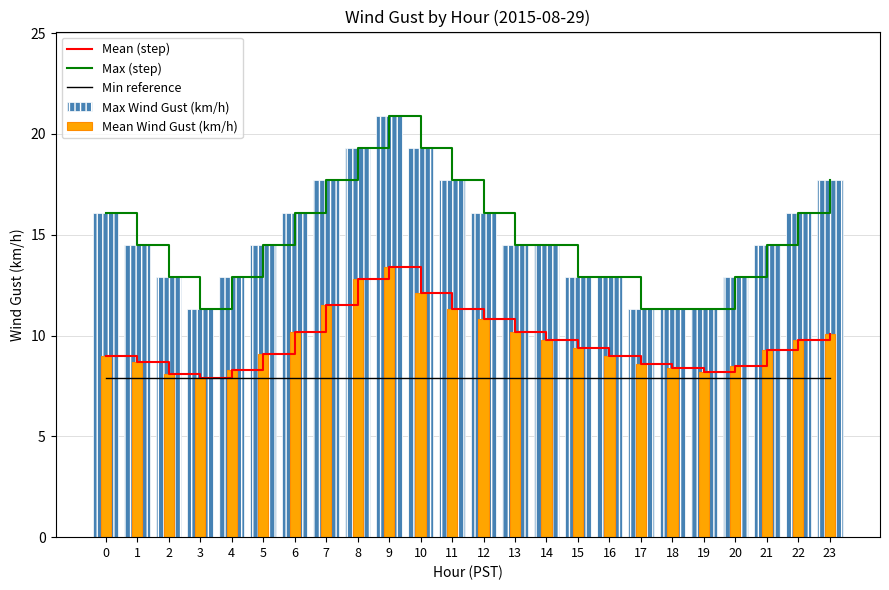

Which series has the largest total across all categories?

Max (step)